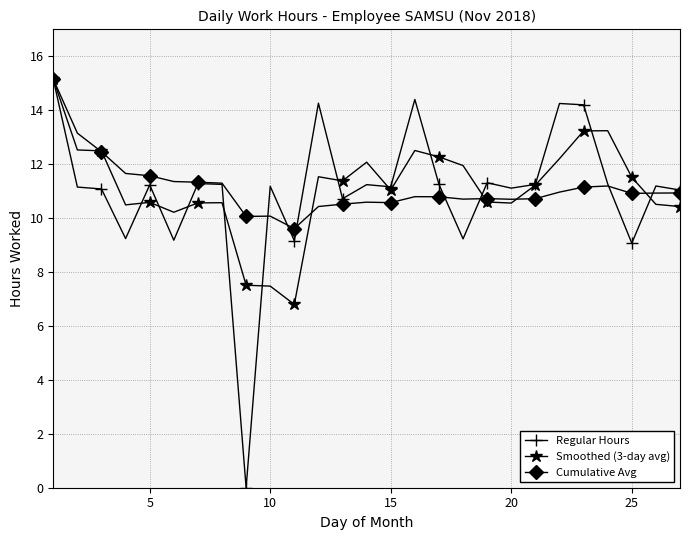

At how many categories does at least one series exceed 14?

5